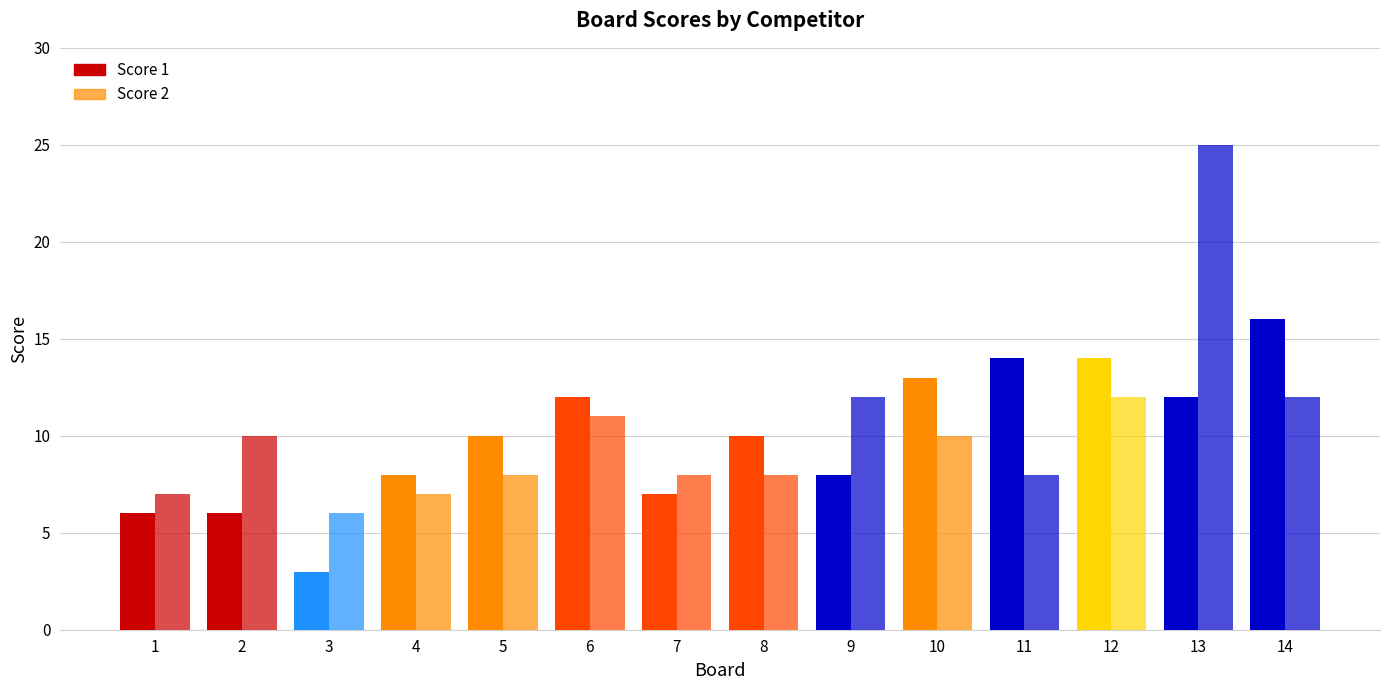

What is the value of the Score 1 bar at the 13th from the left?

12